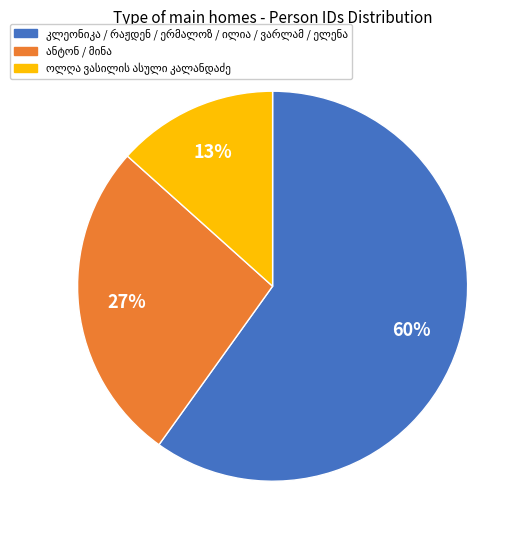

Is there any slice that represents more than half of the pie?

Yes